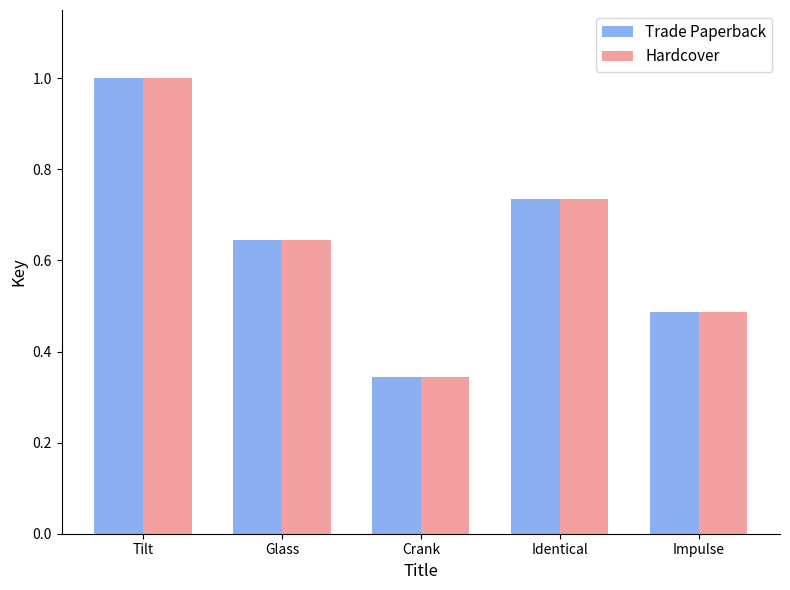

What is the difference between the second highest and minimum values in the Trade Paperback series?

0.4